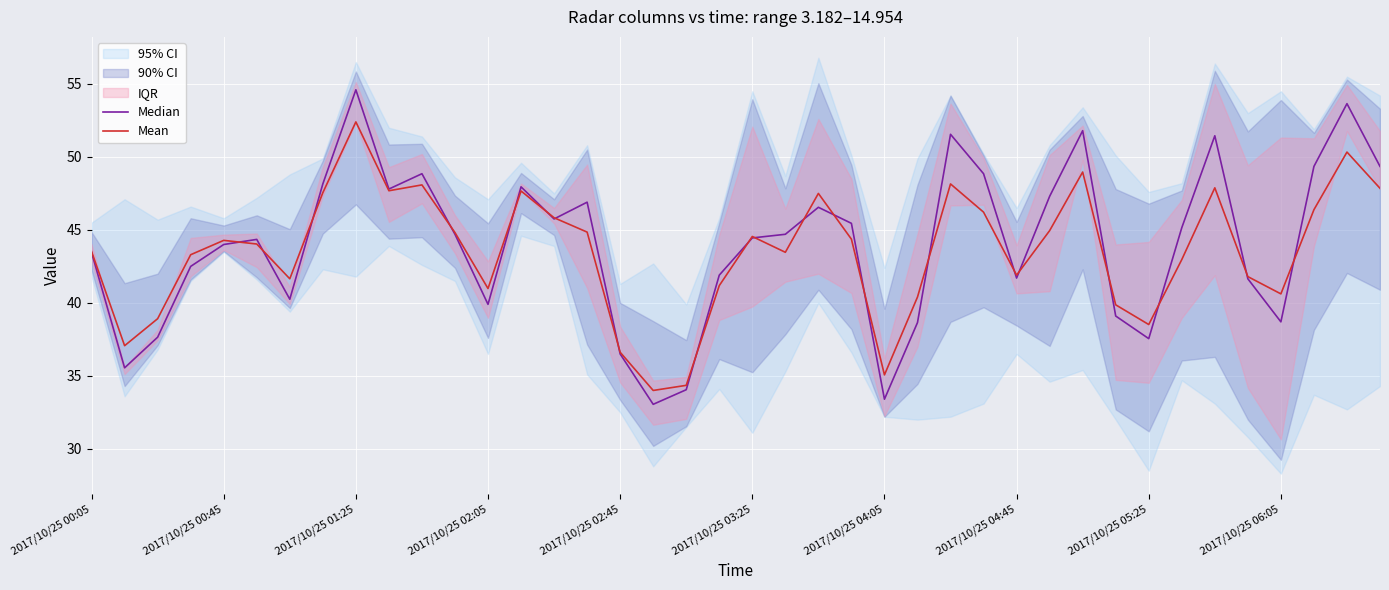

True or false: Median has more than 2 interior local peaks.

True